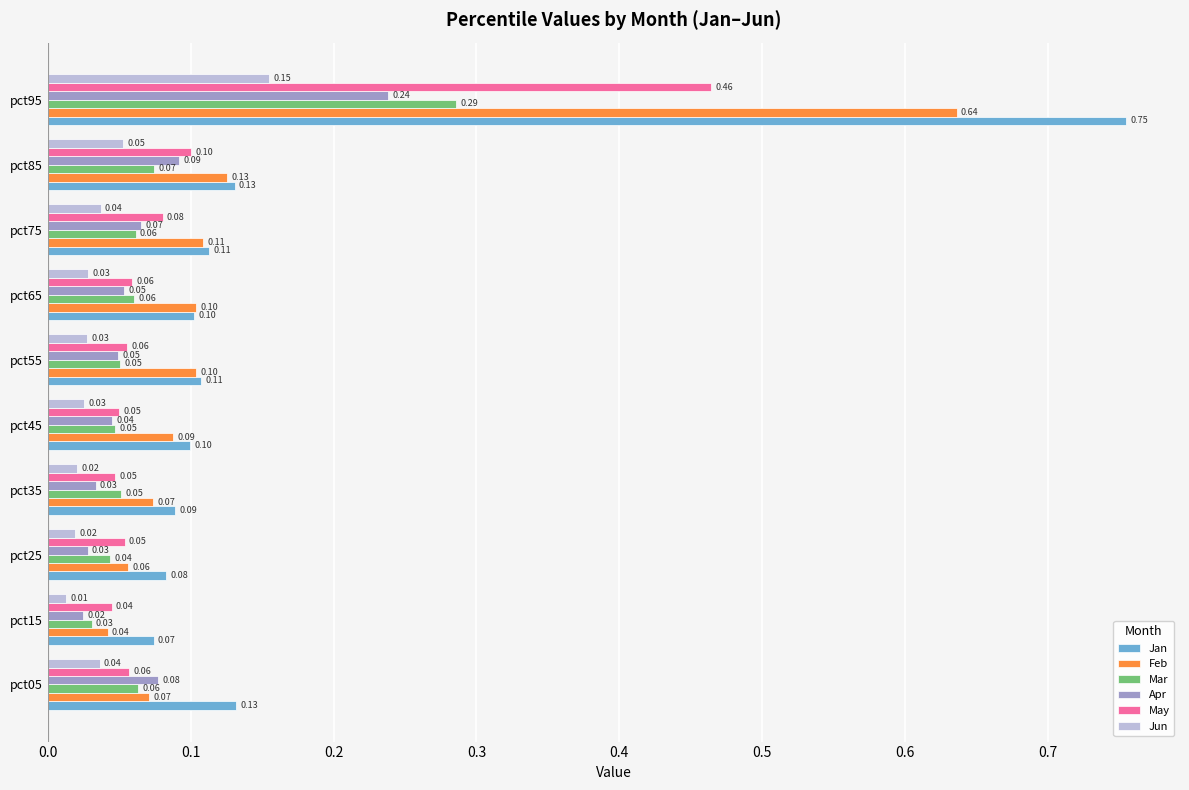

At how many categories does at least one series exceed 0?

10